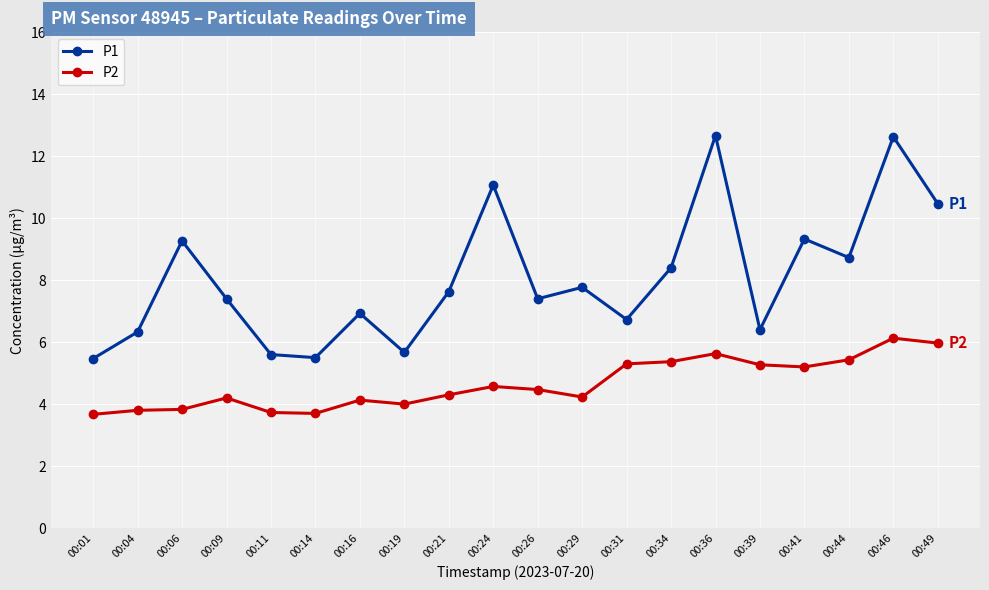

Which series changed the most between 00:31 and 00:36?

P1